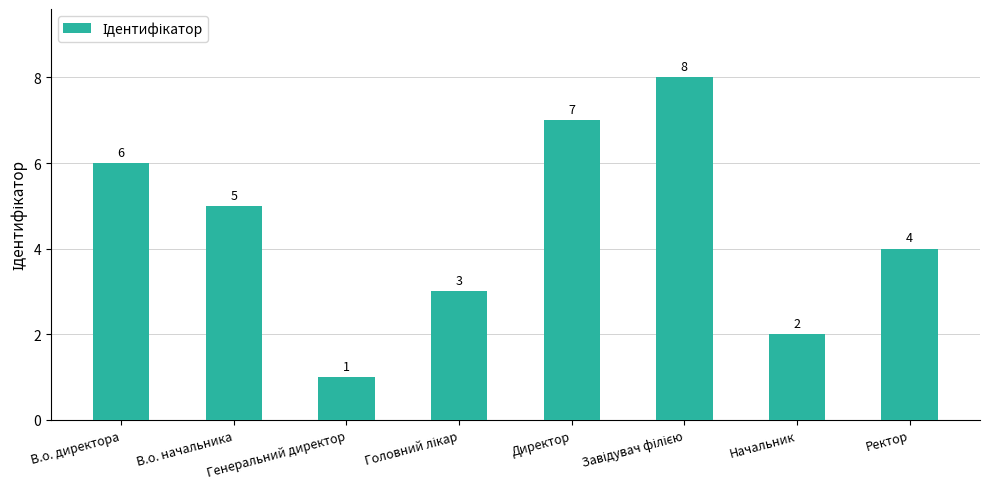

The chart shows a value of 4 at Ректор. True or false?

True